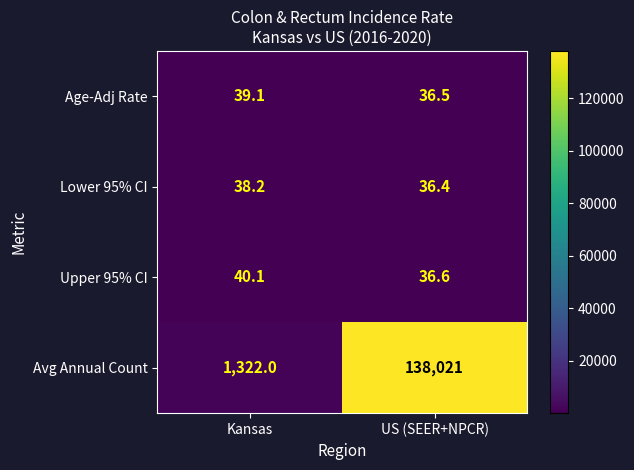

Reading left to right, extract all data points from this chart.

Age-Adj Rate: Kansas=39.1	US (SEER+NPCR)=36.5
Lower 95% CI: Kansas=38.2	US (SEER+NPCR)=36.4
Upper 95% CI: Kansas=40.1	US (SEER+NPCR)=36.6
Avg Annual Count: Kansas=1322.0	US (SEER+NPCR)=138021.0